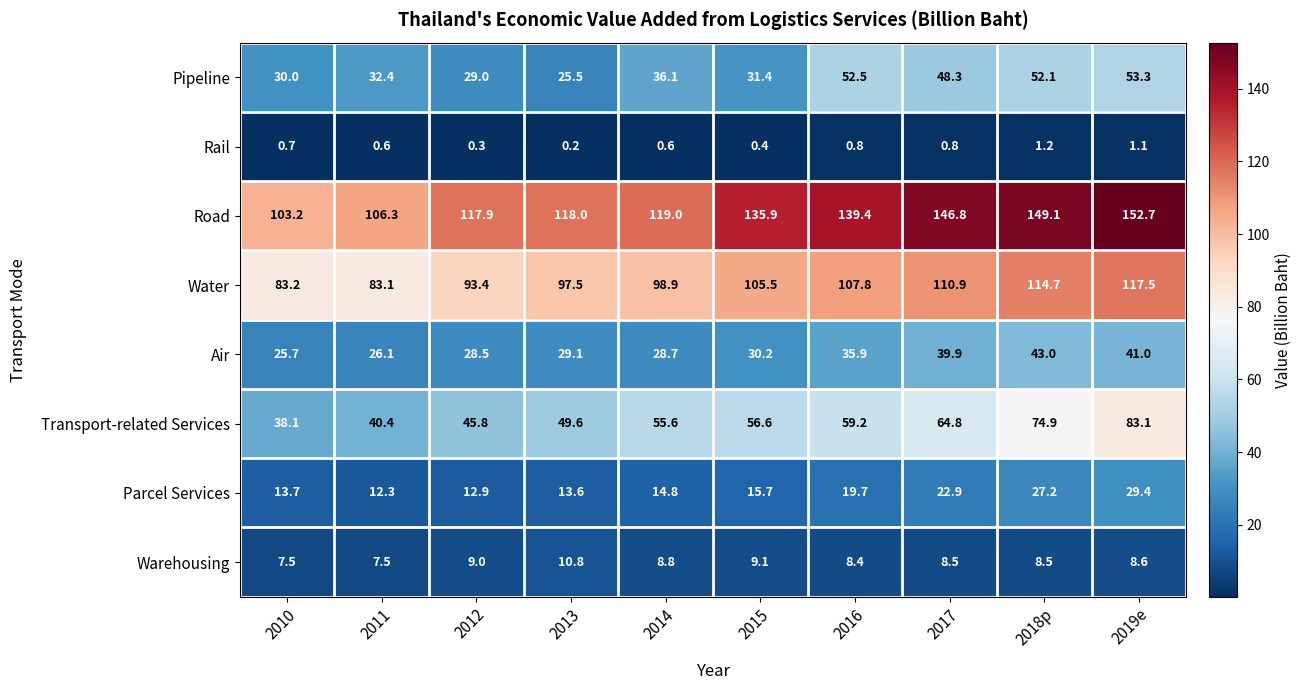

True or false: Warehousing has a value of 3.3 at 2012.

False